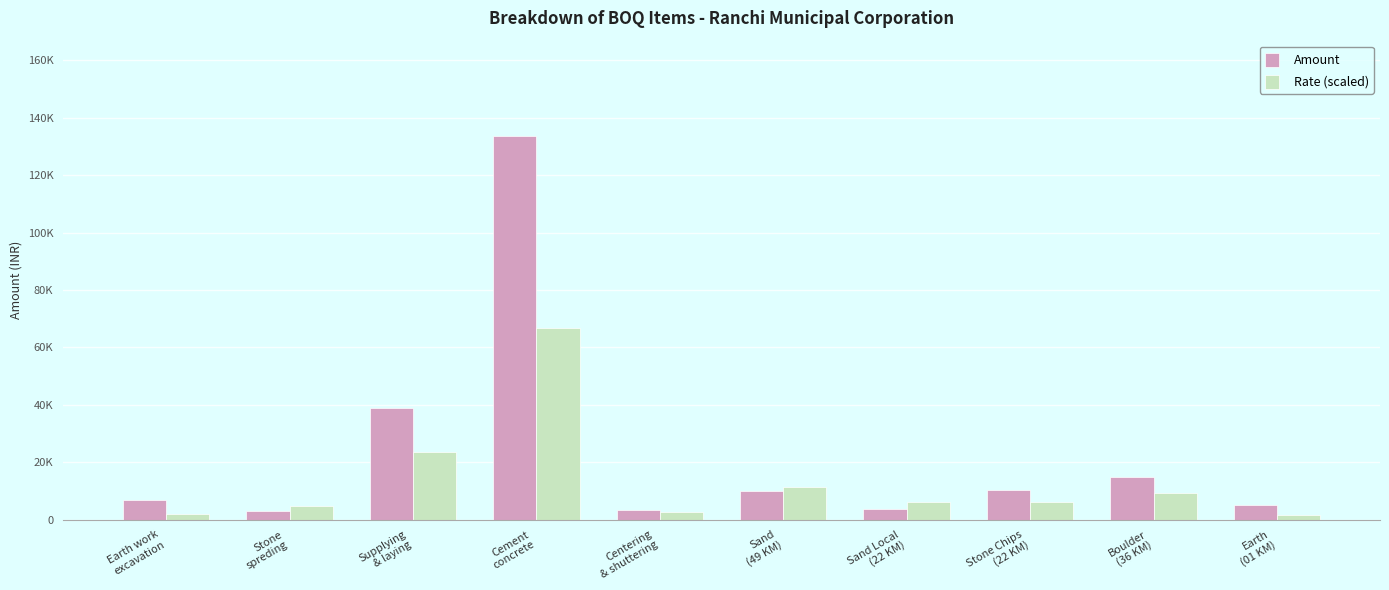

The Amount series shows 5249.3 at Earth
(01 KM). True or false?

True